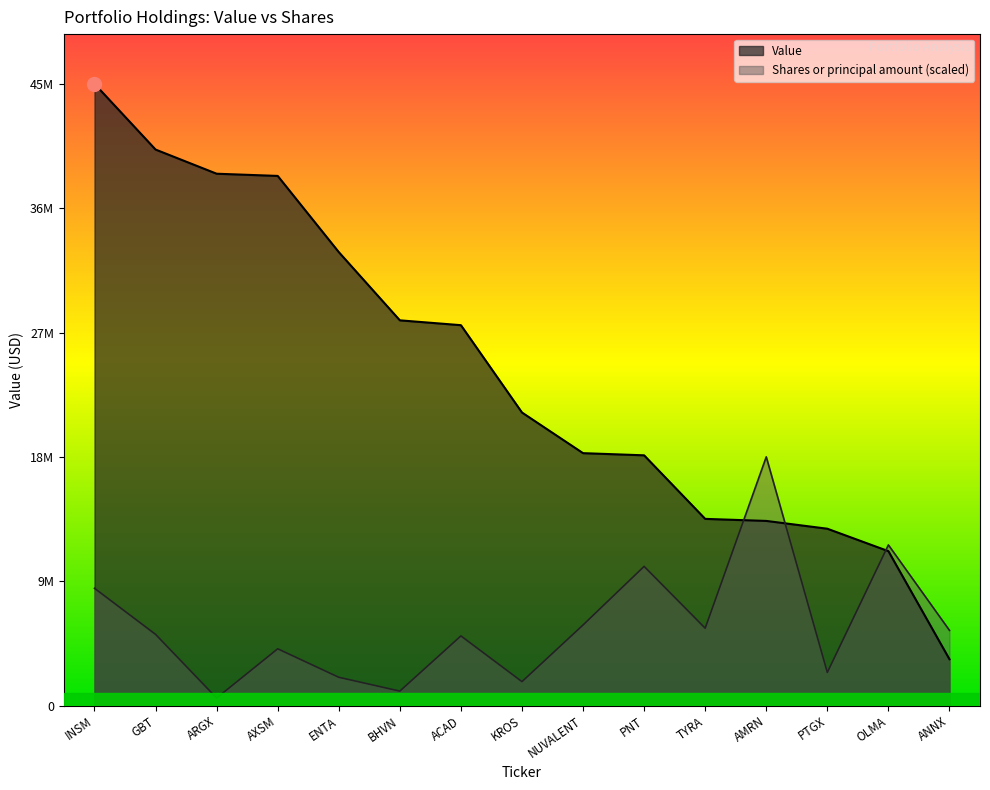

What are all the series names shown in the legend?

Value, Shares or principal amount (scaled)